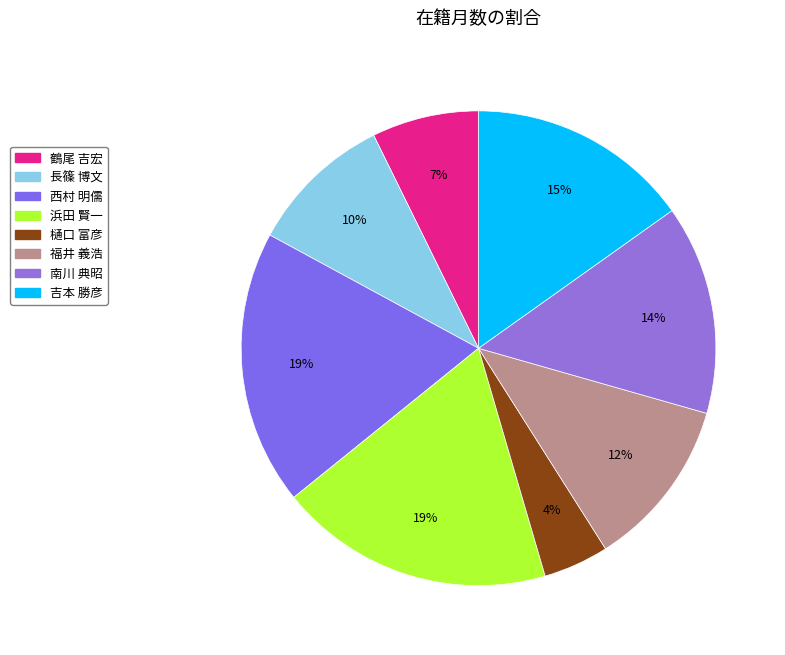

Is 樋口 富彦 the majority of the pie?

No